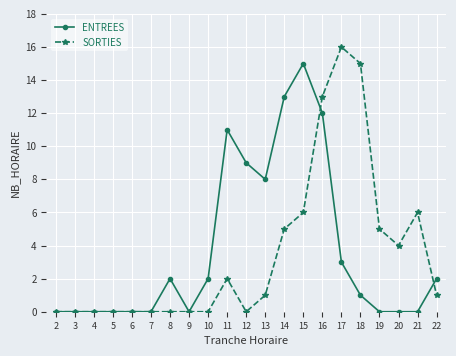

Which category has the highest value across all series?

17